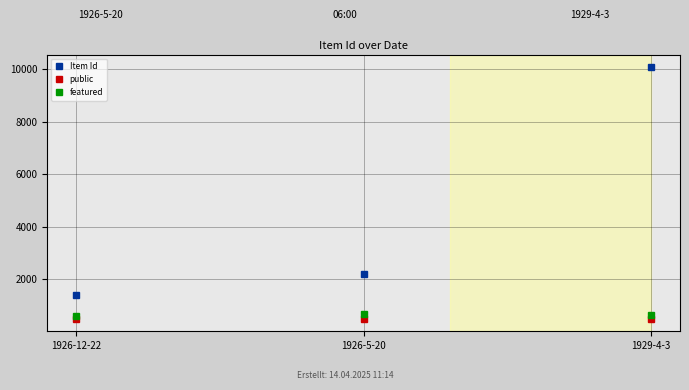

What is the label of the 1st point from the right?

1929-4-3